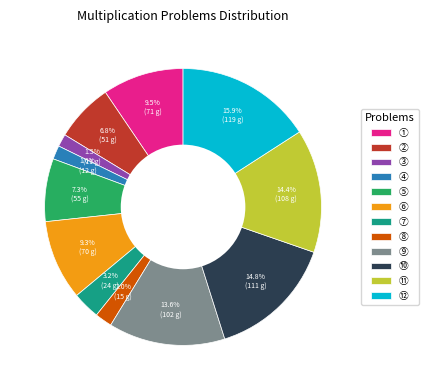

Which category has the biggest portion of the pie?

⑫